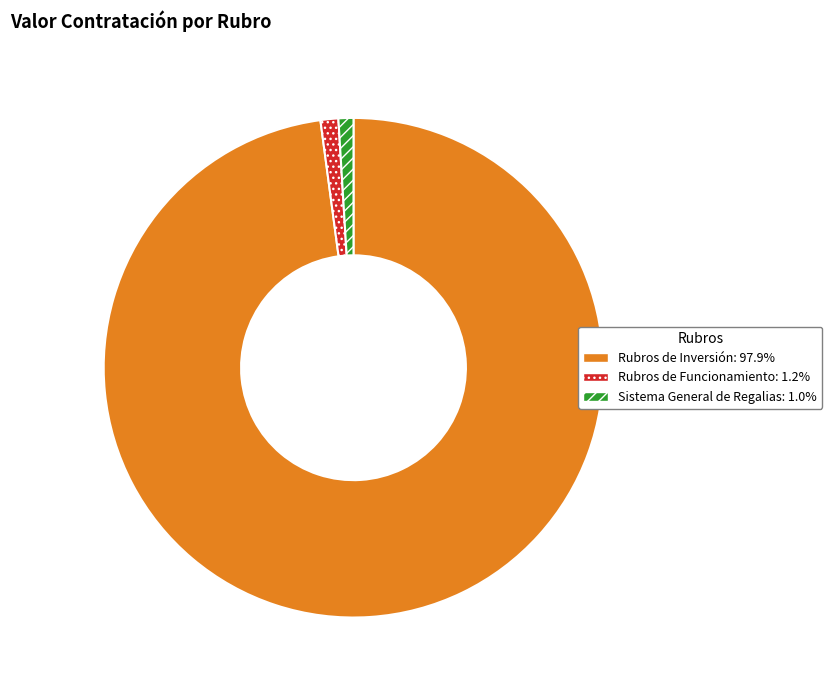

Does any single category account for the majority?

Yes